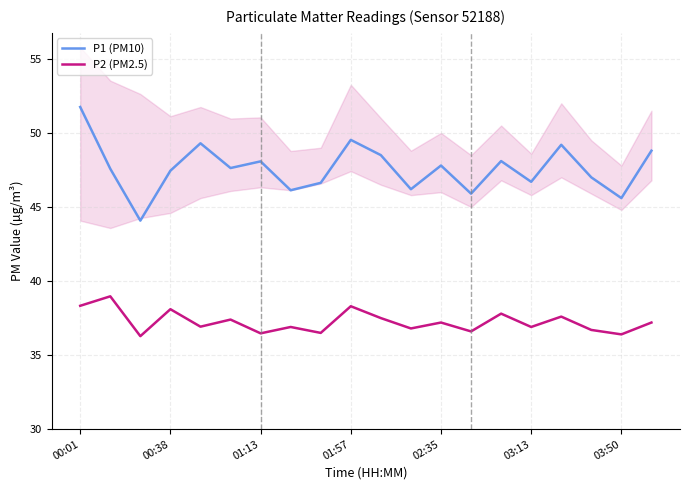

Rank the series by their average value, from highest to lowest.

P1 (PM10), P2 (PM2.5)